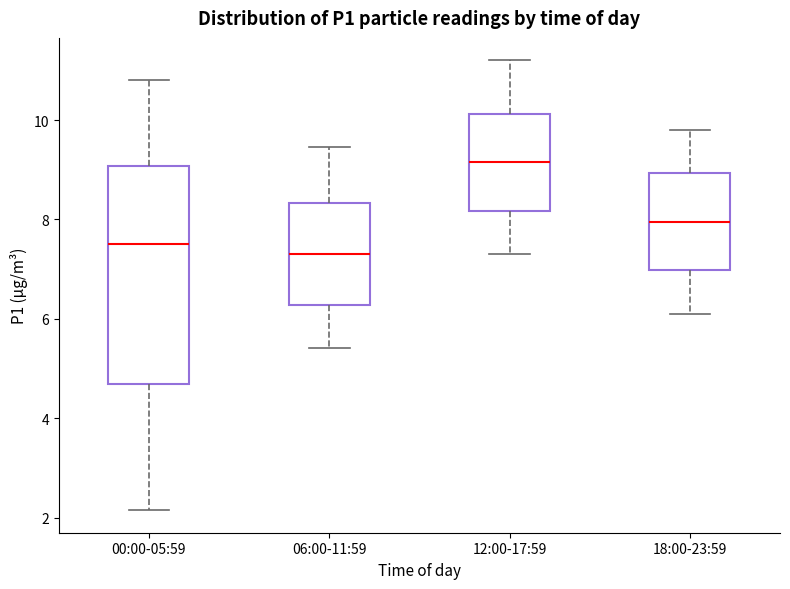

Where does the upper whisker of the box for 18:00-23:59 end on the y-axis? The values are not printed on the chart, so give them approximately, as read against the axis.

9.8